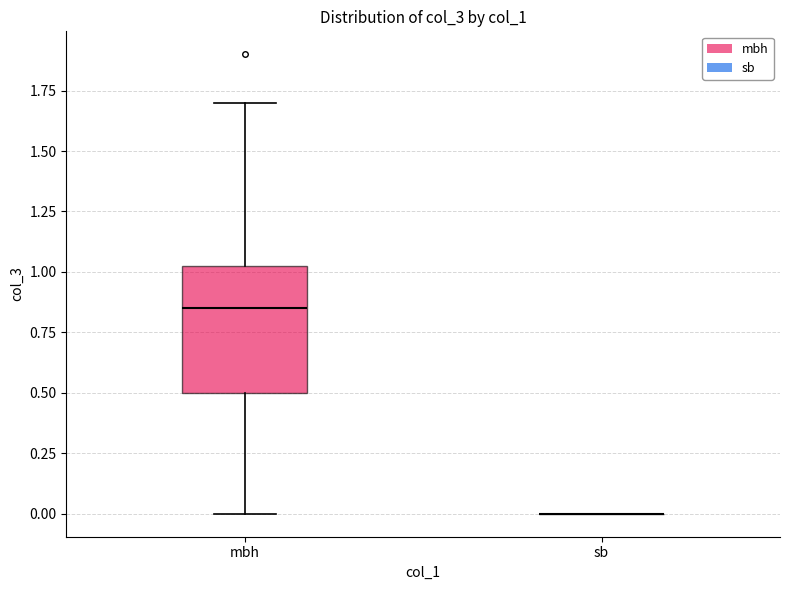

Comparing the boxes themselves (not the whiskers), which one is the tallest?

mbh